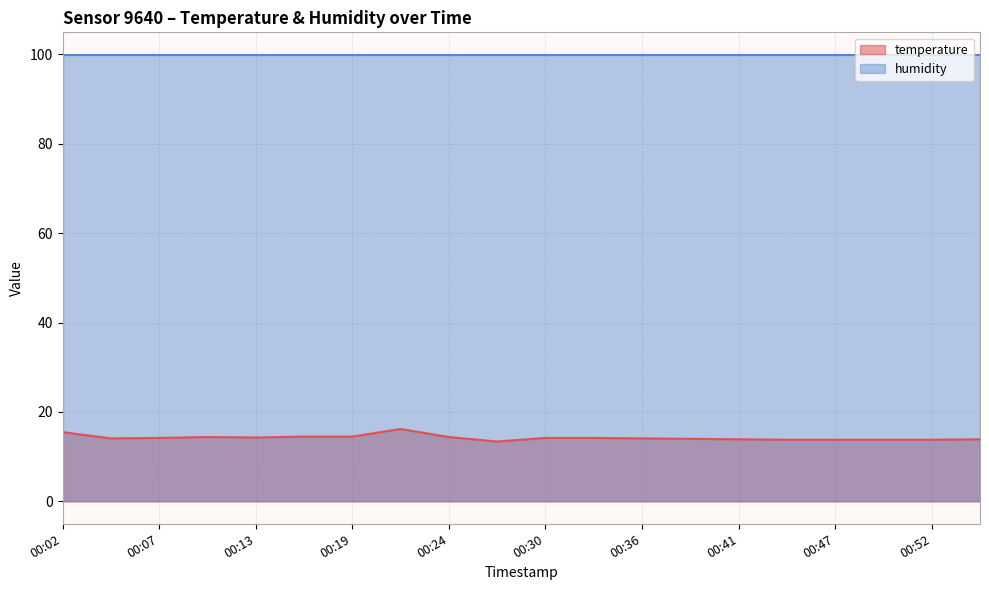

What is the average value?

14.2